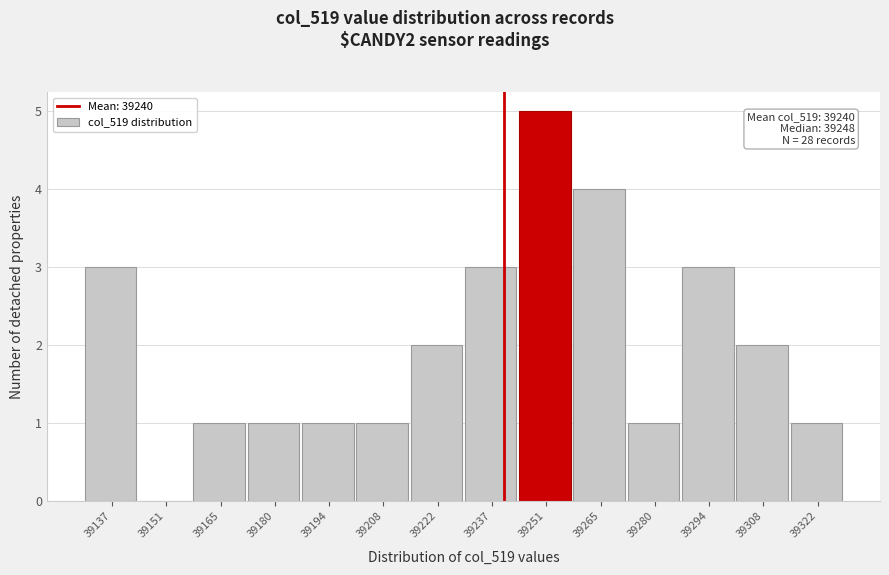

Over which range of the x-axis is the bar tallest?

39244 to 39258